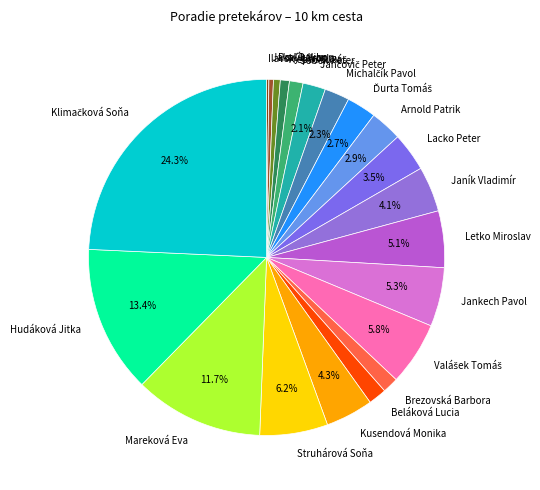

What portion of the pie excludes Letko Miroslav?

94.9%